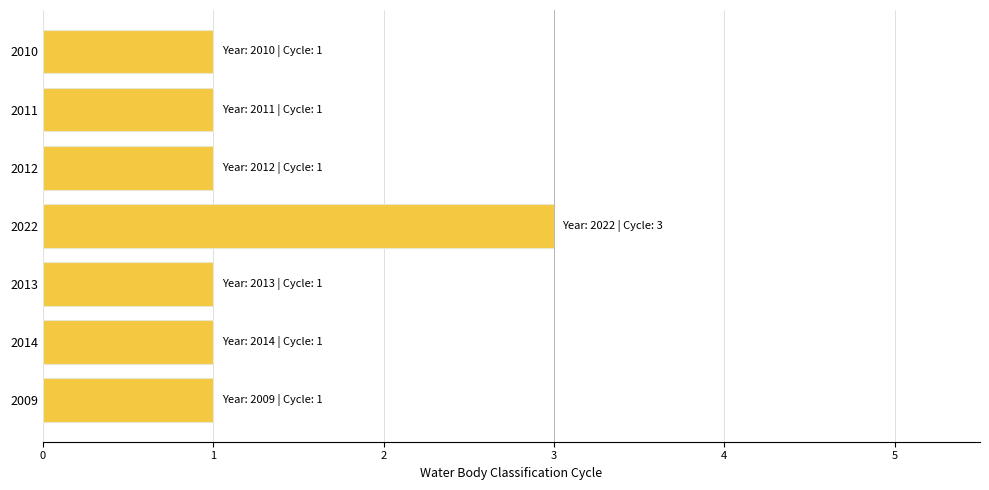

What is the smallest value displayed?

1